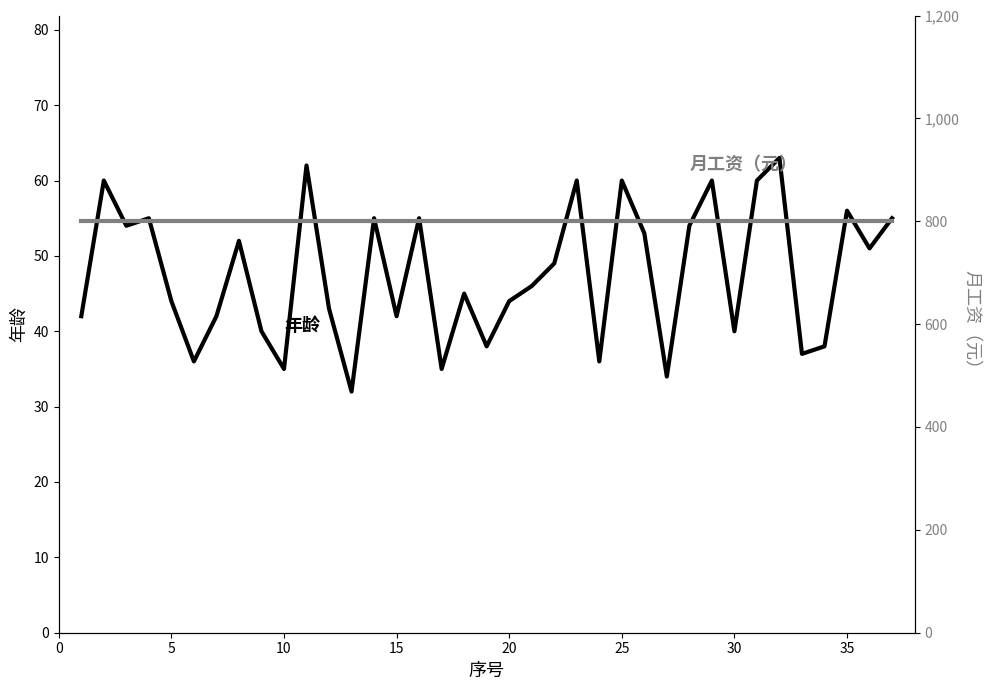

Does the chart have visible grid lines?

No